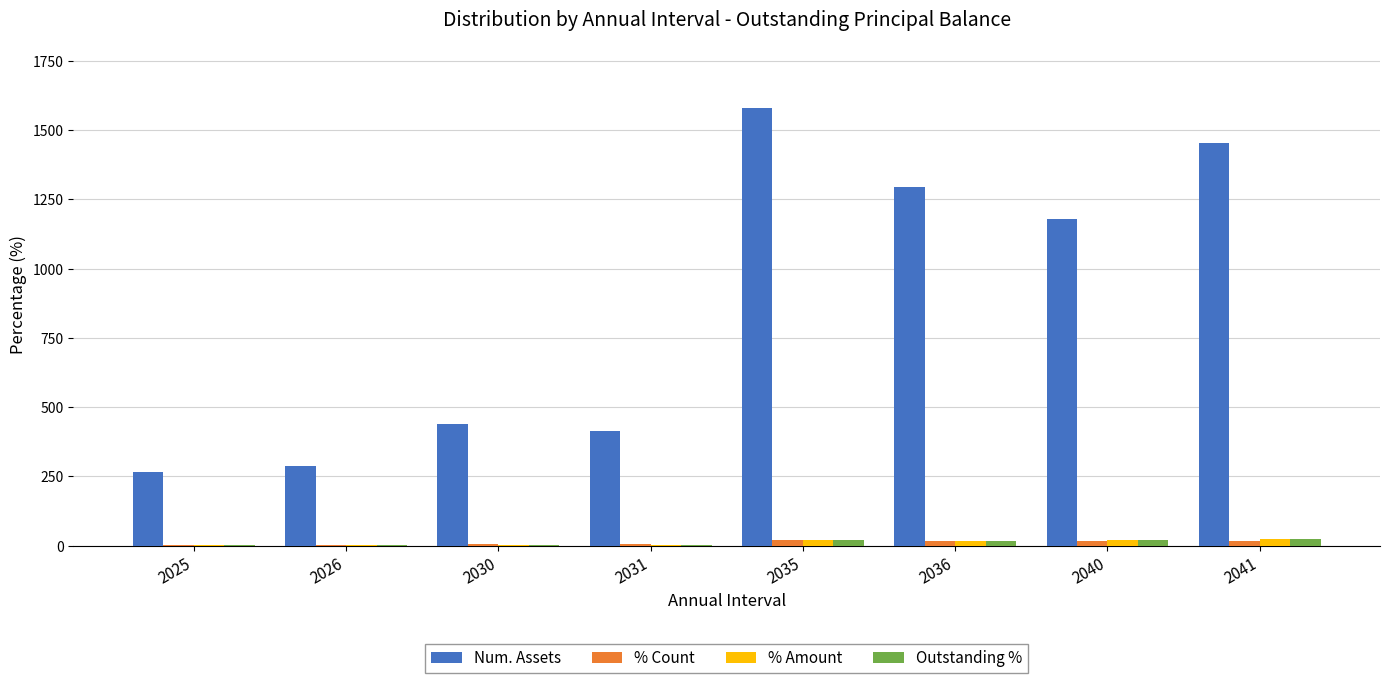

What value does the Num. Assets series have at 2030?

439.0